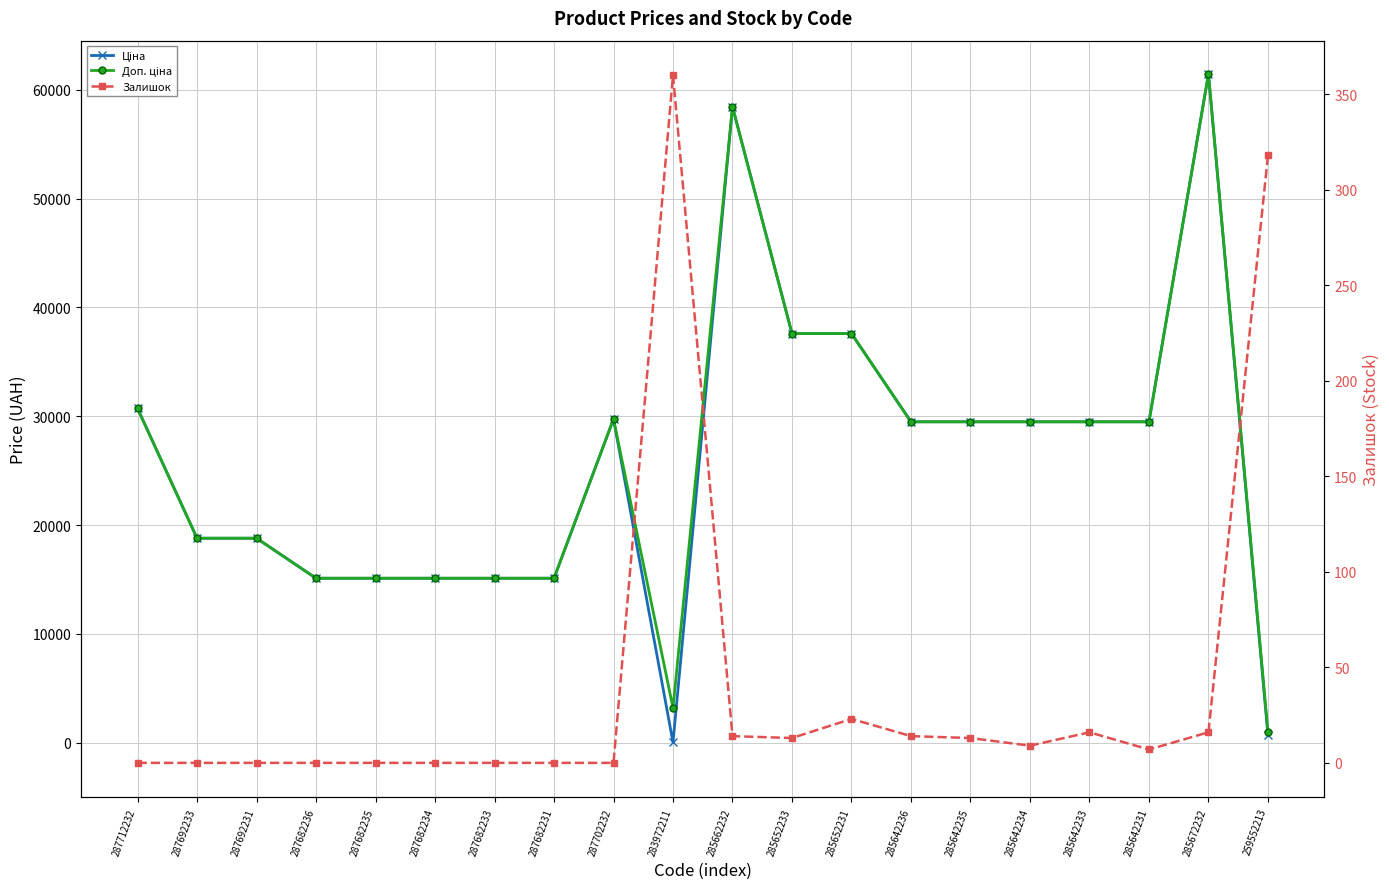

At which label does Ціна first exceed 29491?

287712232